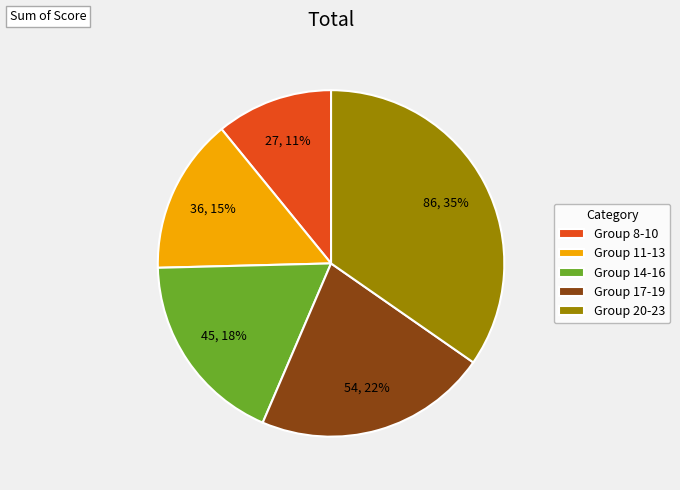

To the nearest percent, what percentage of the pie is Group 11-13?

15%